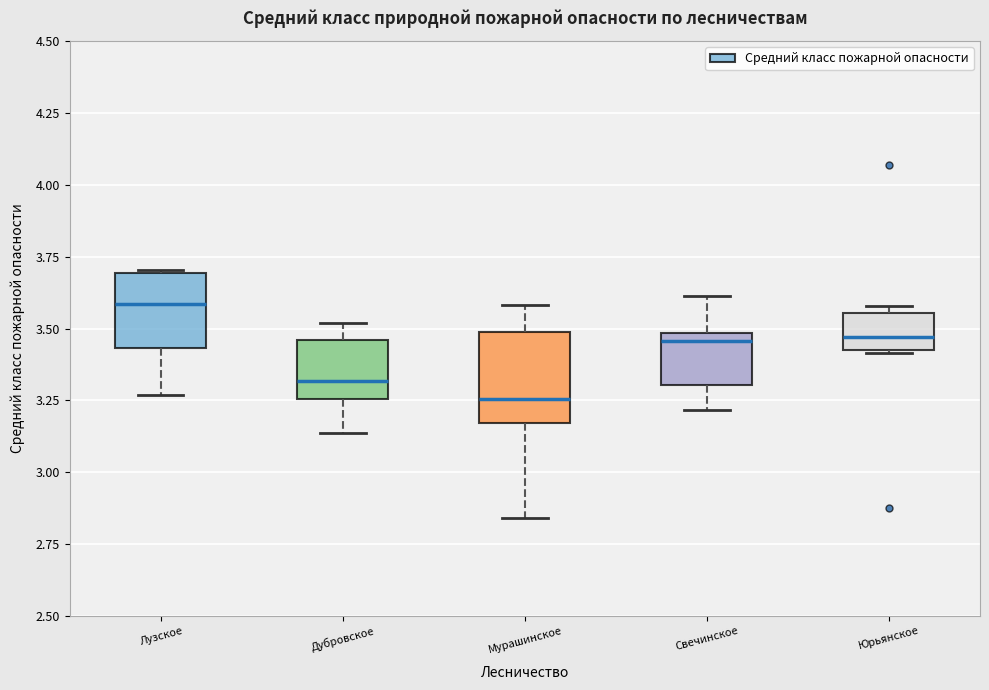

Reading left to right, transcribe this box plot: for each box, give where its median line is, the range the box spans, and where its two whiskers end, as read against the y-axis. The values are not printed on the chart, so give them approximately, as read against the axis.

Лузское: median 3.60, box 3.45 to 3.70, whiskers 3.25 to 3.70
Дубровское: median 3.30, box 3.25 to 3.45, whiskers 3.15 to 3.50
Мурашинское: median 3.25, box 3.15 to 3.50, whiskers 2.85 to 3.60
Свечинское: median 3.45, box 3.30 to 3.50, whiskers 3.20 to 3.60
Юрьянское: median 3.45 (just above the box's lower edge), box 3.45 to 3.55, whiskers 3.40 to 3.60